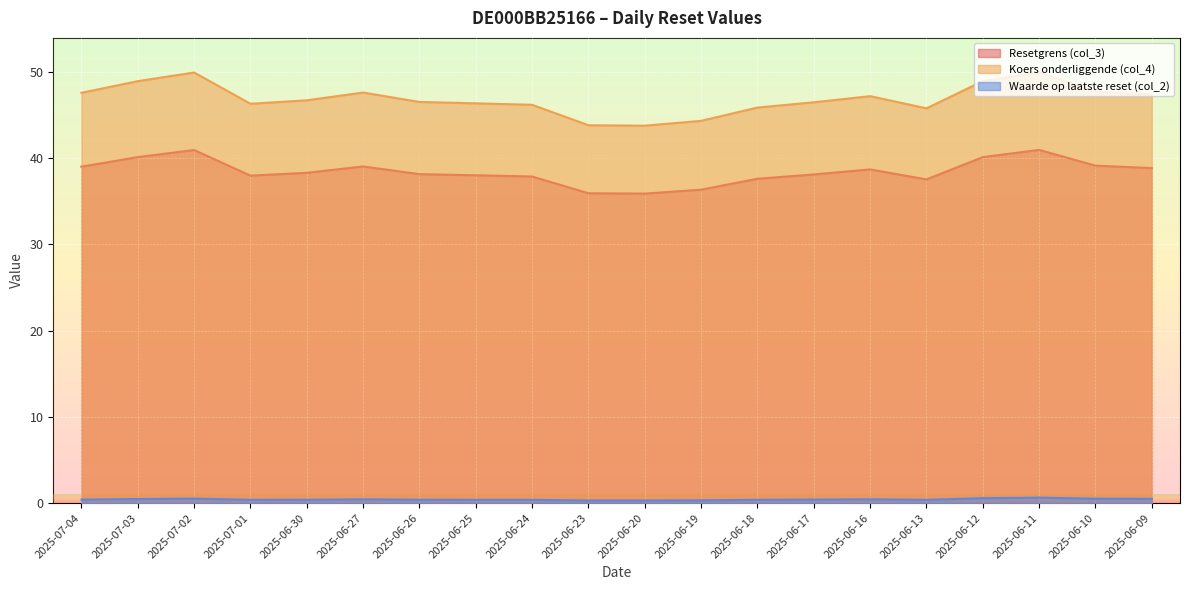

Between 2025-07-01 and 2025-06-23, which is larger?

2025-07-01